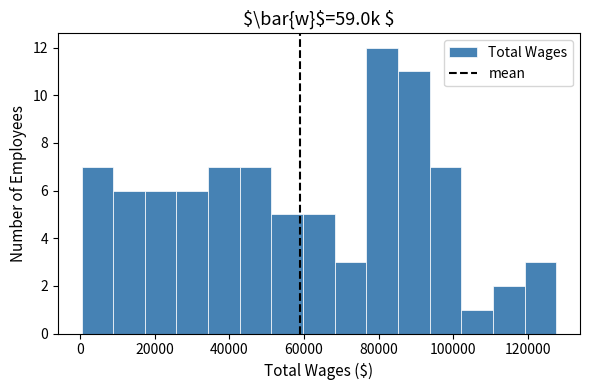

Reading left to right, list every bar in this chart as the range it spans on the x-axis followed by its height. Neither the bar edges nor the heights are printed on the chart, so give them approximately, as read against the axes.

0 to 8000: 7
8000 to 18000: 6
18000 to 26000: 6
26000 to 34000: 6
34000 to 42000: 7
42000 to 52000: 7
52000 to 60000: 5
60000 to 68000: 5
68000 to 76000: 3
76000 to 86000: 12
86000 to 94000: 11
94000 to 102000: 7
102000 to 110000: 1
110000 to 120000: 2
120000 to 128000: 3